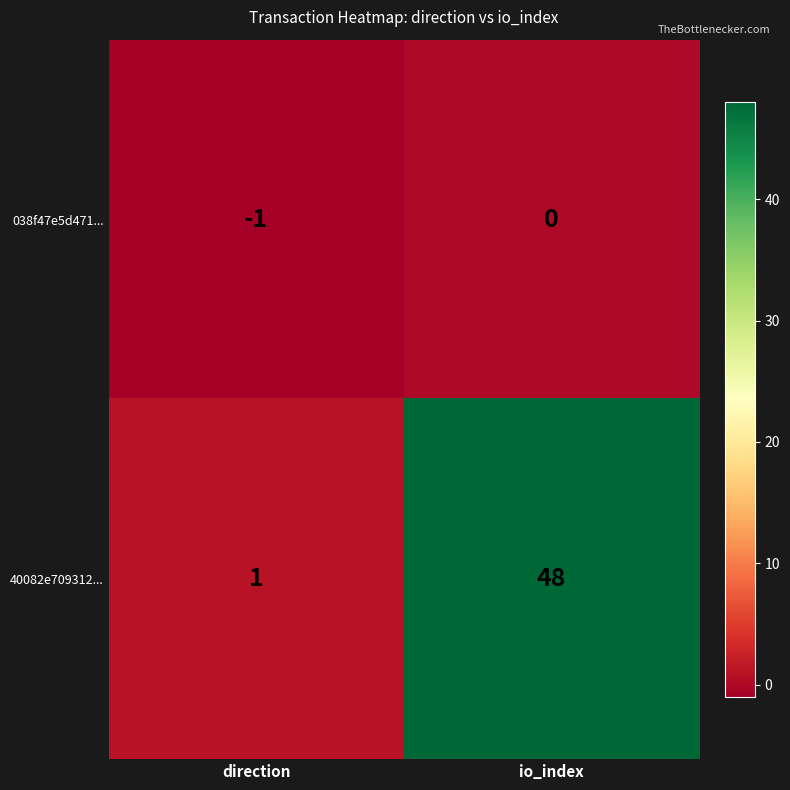

Rank the series by their maximum value, from highest to lowest.

40082e709312..., 038f47e5d471...